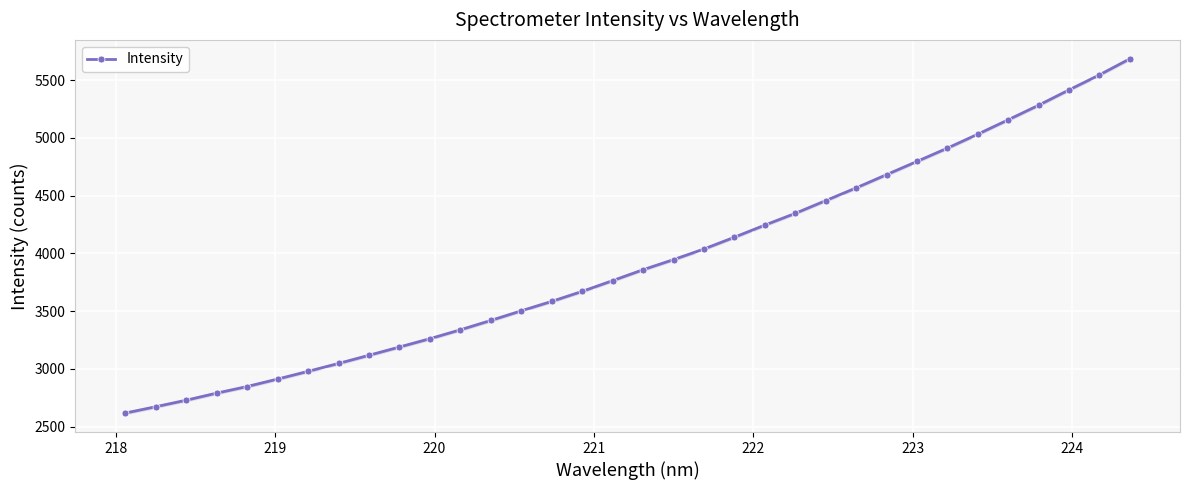

Count the number of categories in the chart.

34